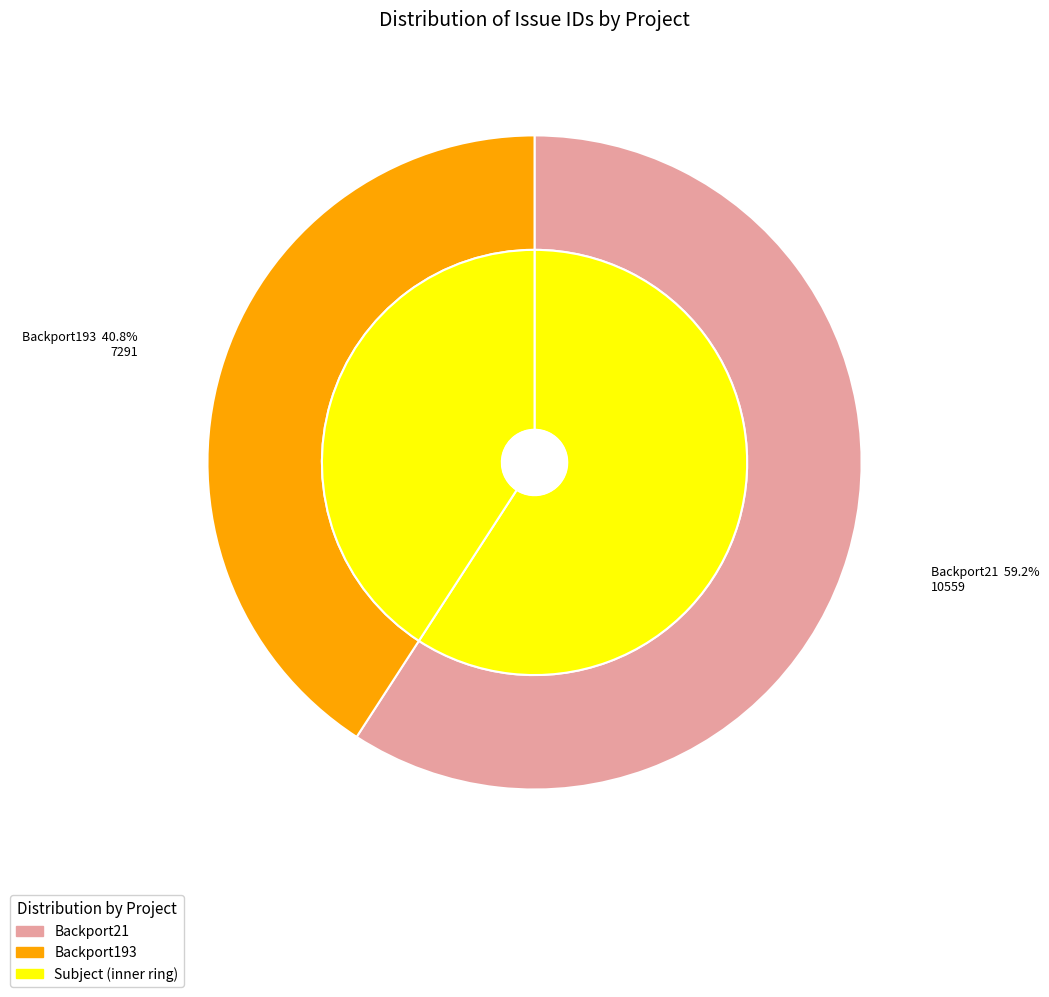

How many segments does this pie chart have?

2